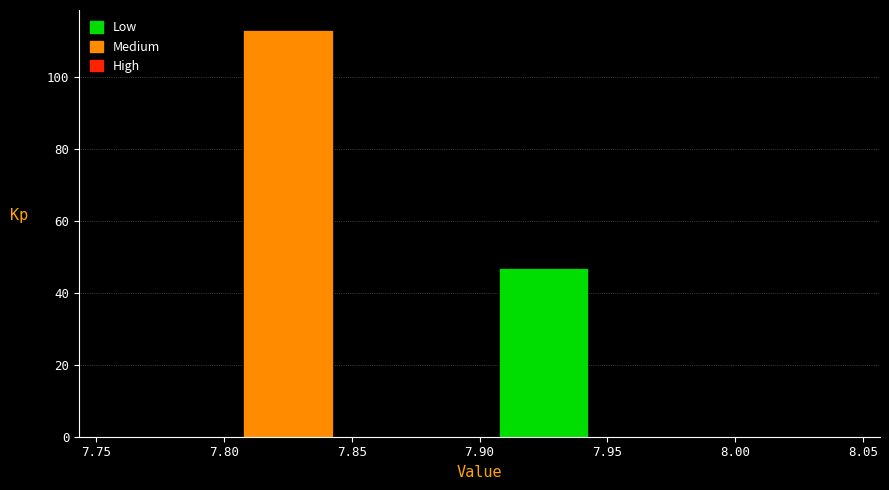

Reading left to right, list every bar in this chart as the range it spans on the x-axis followed by its height. The values are not printed on the chart, so give them approximately, as read against the axis.

7.75 to 7.80: 0
7.80 to 7.85: 114
7.85 to 7.90: 0
7.90 to 7.95: 48
7.95 to 8.00: 0
8.00 to 8.05: 0